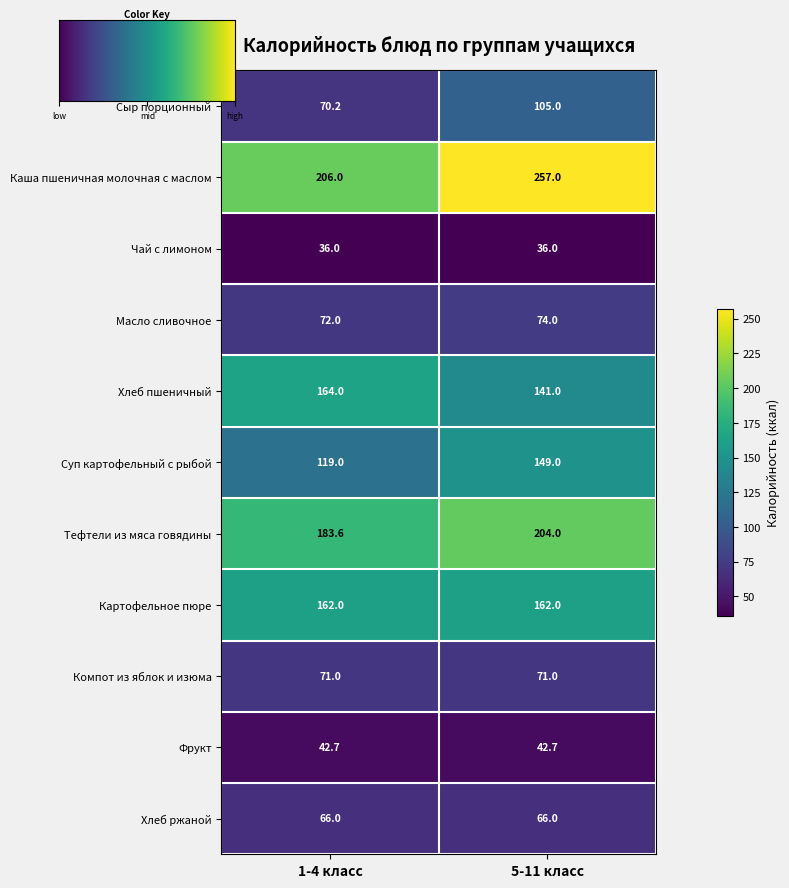

Reading left to right, what are all the values shown in this chart?

Сыр порционный: 1-4 класс=70.2	5-11 класс=105.0
Каша пшеничная молочная с маслом: 1-4 класс=206.0	5-11 класс=257.0
Чай с лимоном: 1-4 класс=36.0	5-11 класс=36.0
Масло сливочное: 1-4 класс=72.0	5-11 класс=74.0
Хлеб пшеничный: 1-4 класс=164.0	5-11 класс=141.0
Суп картофельный с рыбой: 1-4 класс=119.0	5-11 класс=149.0
Тефтели из мяса говядины: 1-4 класс=183.6	5-11 класс=204.0
Картофельное пюре: 1-4 класс=162.0	5-11 класс=162.0
Компот из яблок и изюма: 1-4 класс=71.0	5-11 класс=71.0
Фрукт: 1-4 класс=42.7	5-11 класс=42.7
Хлеб ржаной: 1-4 класс=66.0	5-11 класс=66.0